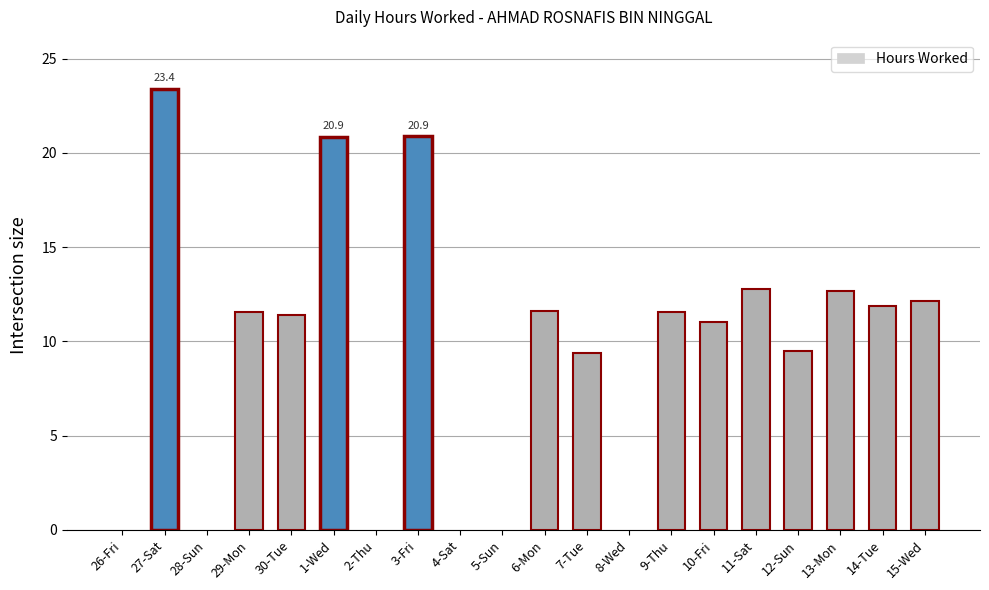

What is the average value?

9.5